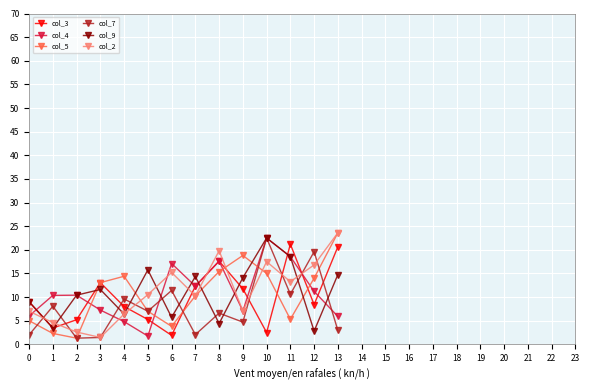

What is the difference between the highest and lowest values at 4?

9.6